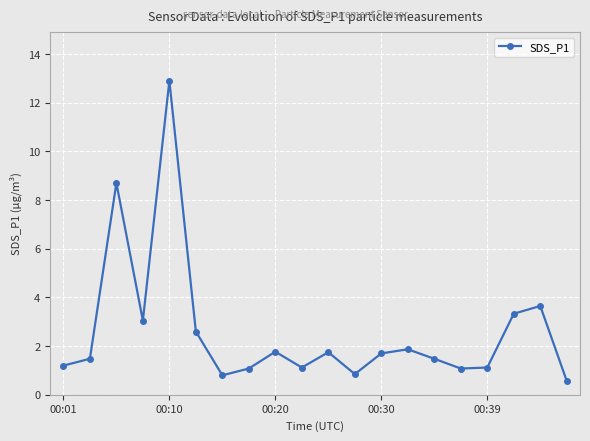

What is the sum of all values?

52.1